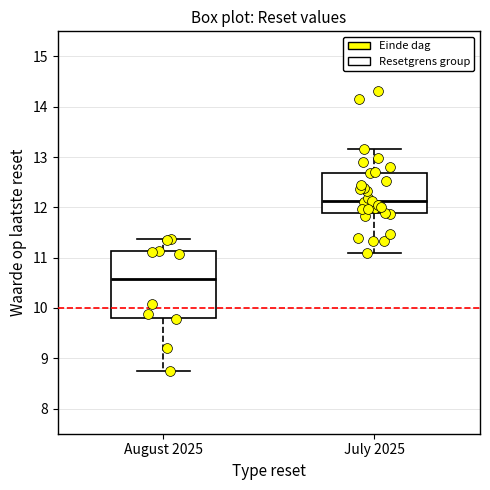

Comparing the boxes themselves (not the whiskers), which one is the tallest?

August 2025